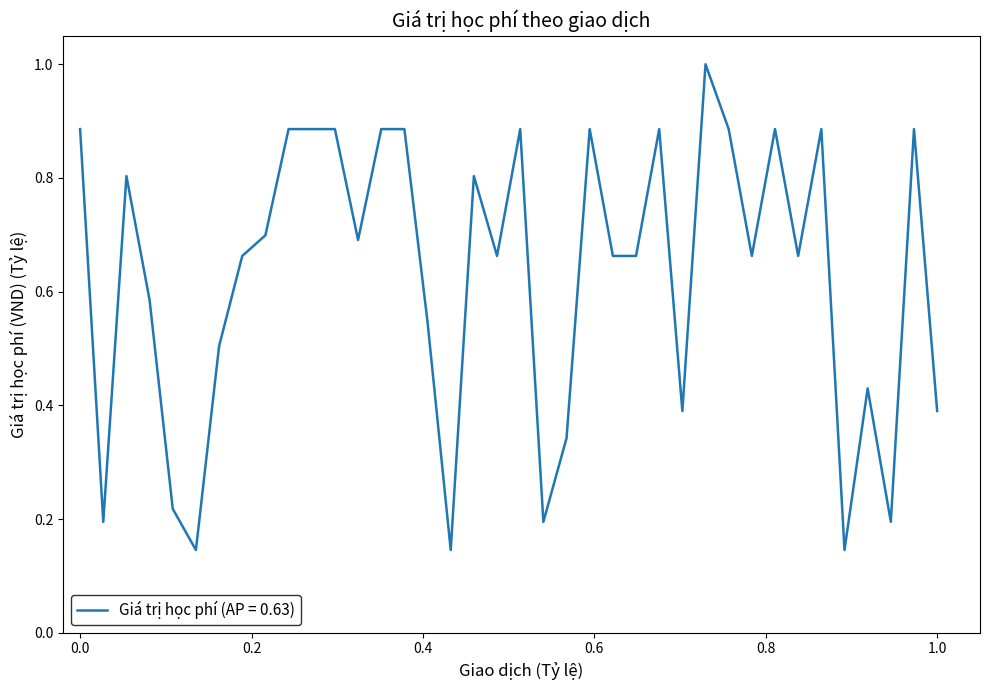

What is the greatest value displayed?

1.0